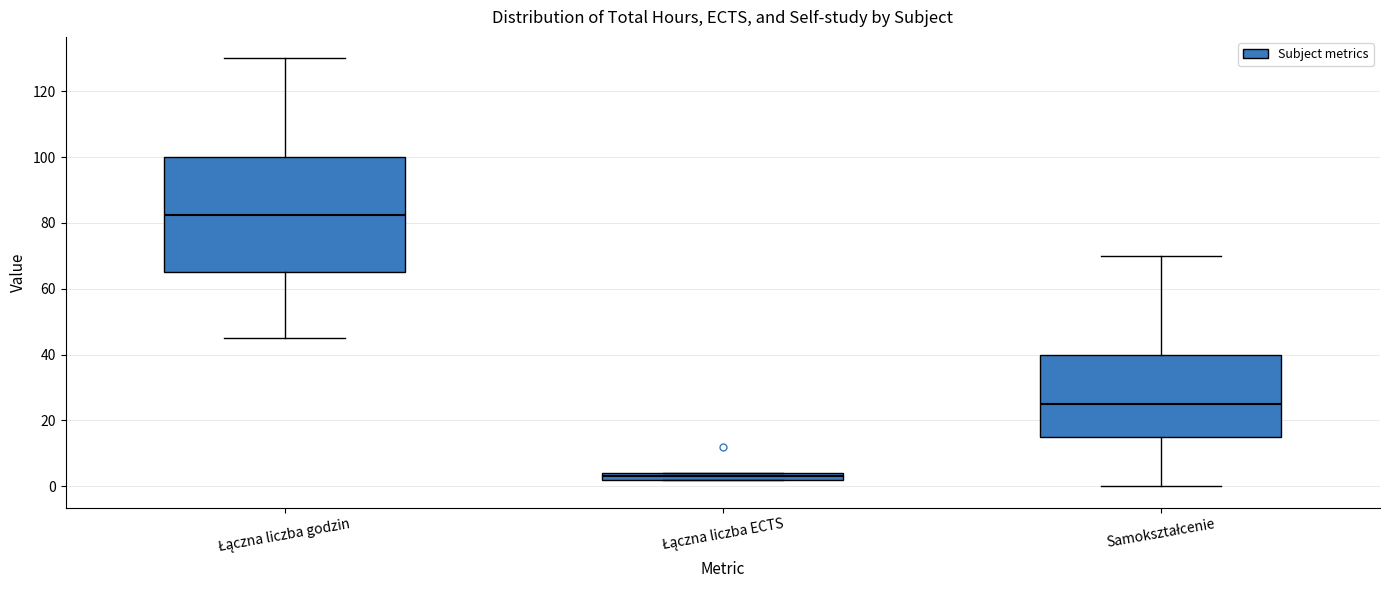

Where is the upper edge of the box for Łączna liczba godzin on the y-axis? The values are not printed on the chart, so give them approximately, as read against the axis.

100